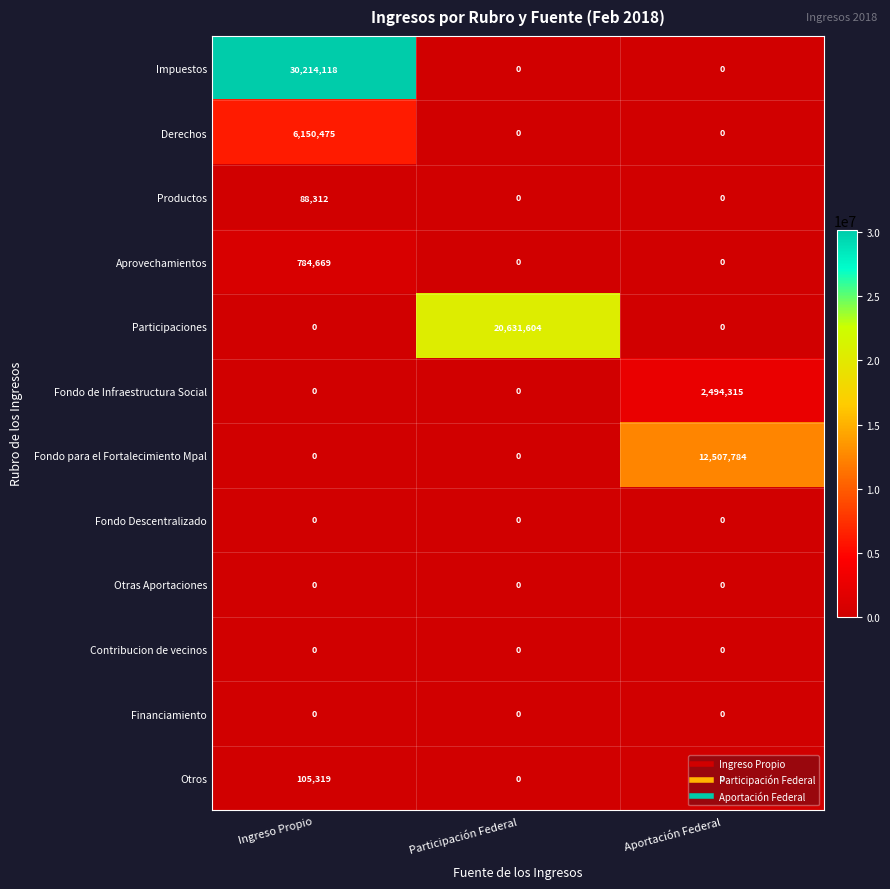

What is the sum of all Productos values?

88312